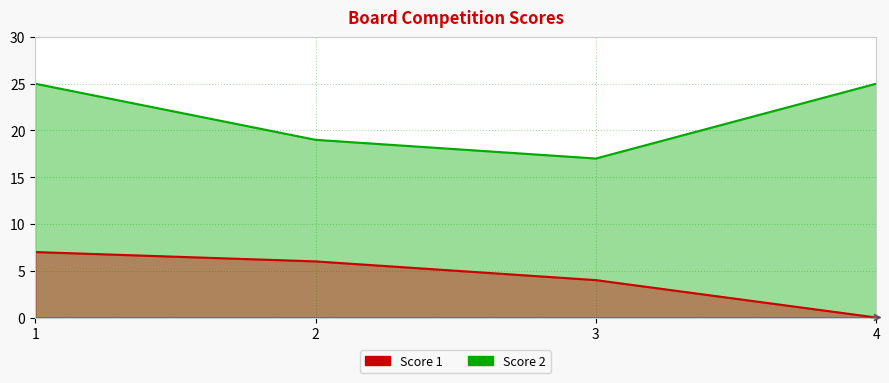

Does the chart display data point markers on the line(s)?

No